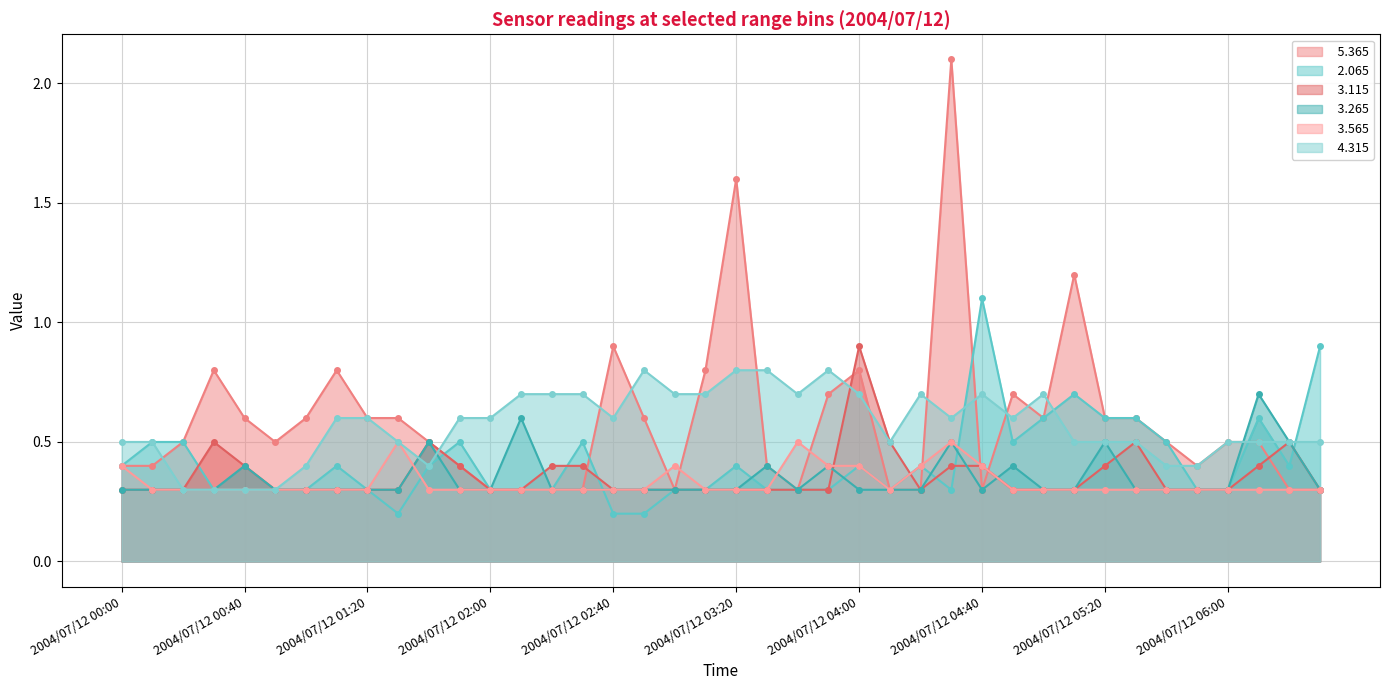

What is the average value of the   5.365 series?

0.6